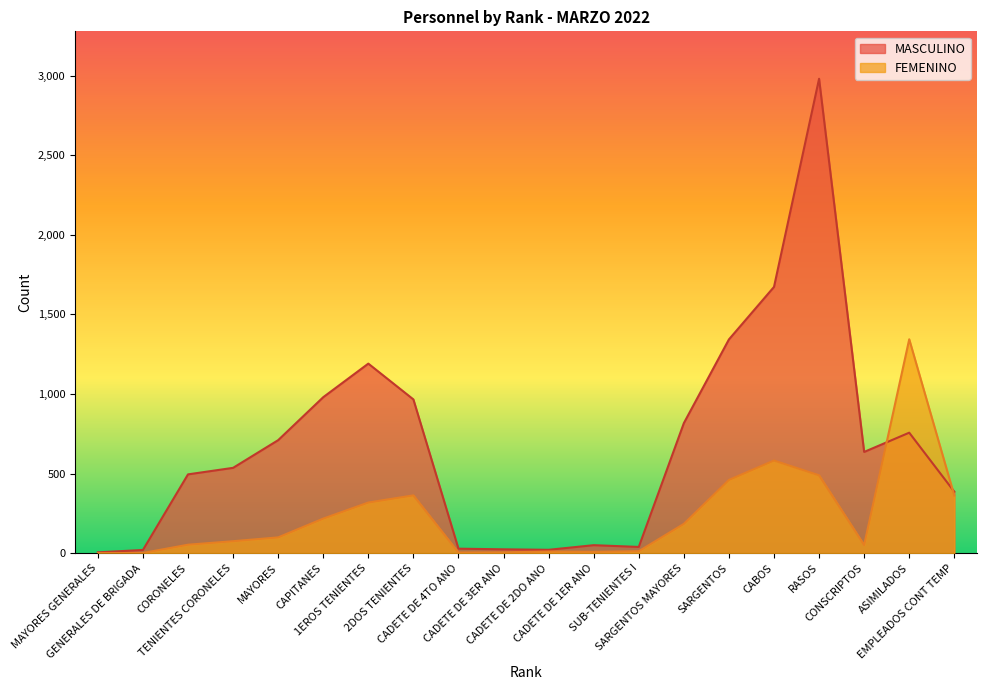

How many interior local peaks does the FEMENINO series have?

4